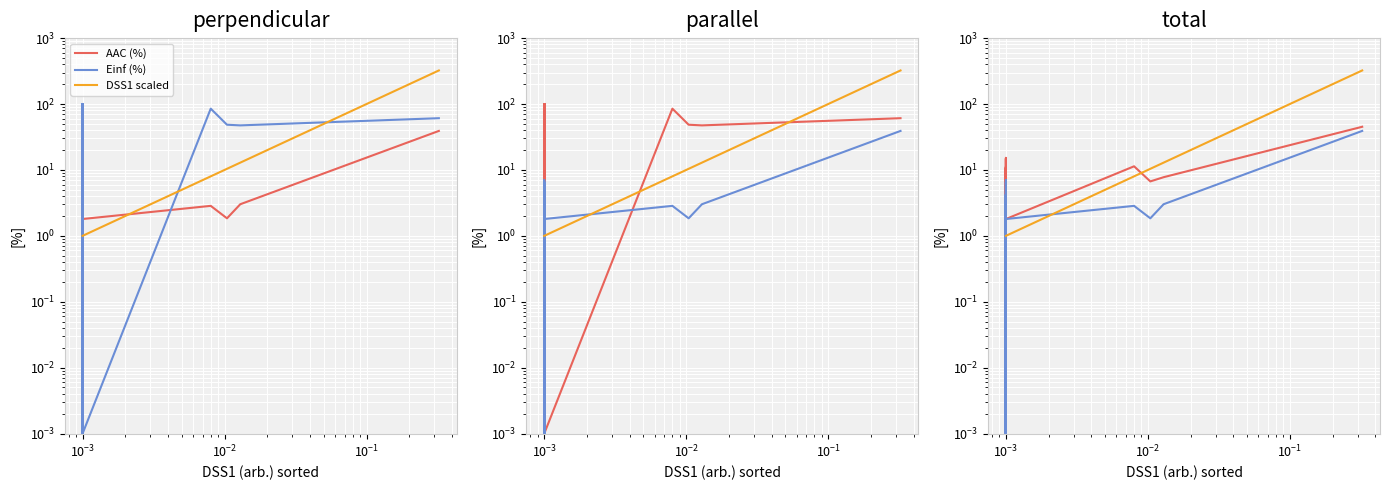

Does the chart display data point markers on the line(s)?

No